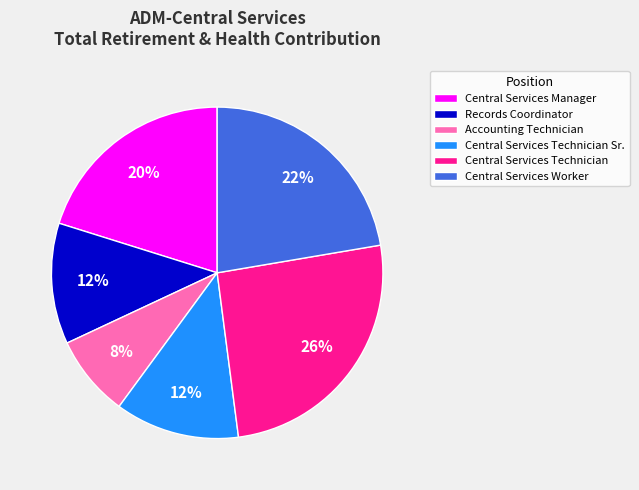

Count the number of slices in the pie.

6